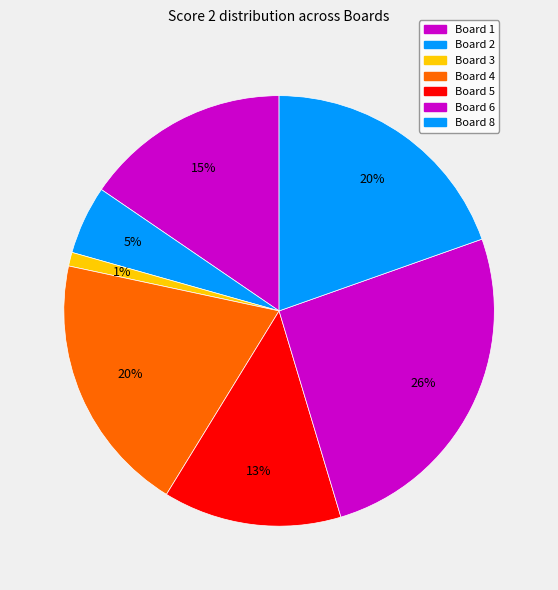

What is the total percentage of Board 6 and Board 1?

41.2%